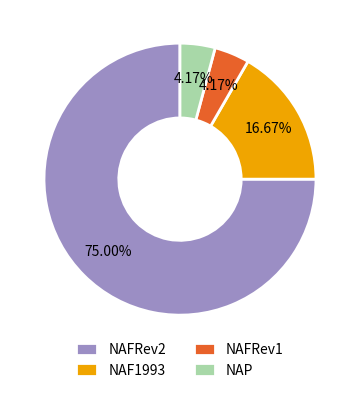

How many slices are in this pie chart?

4